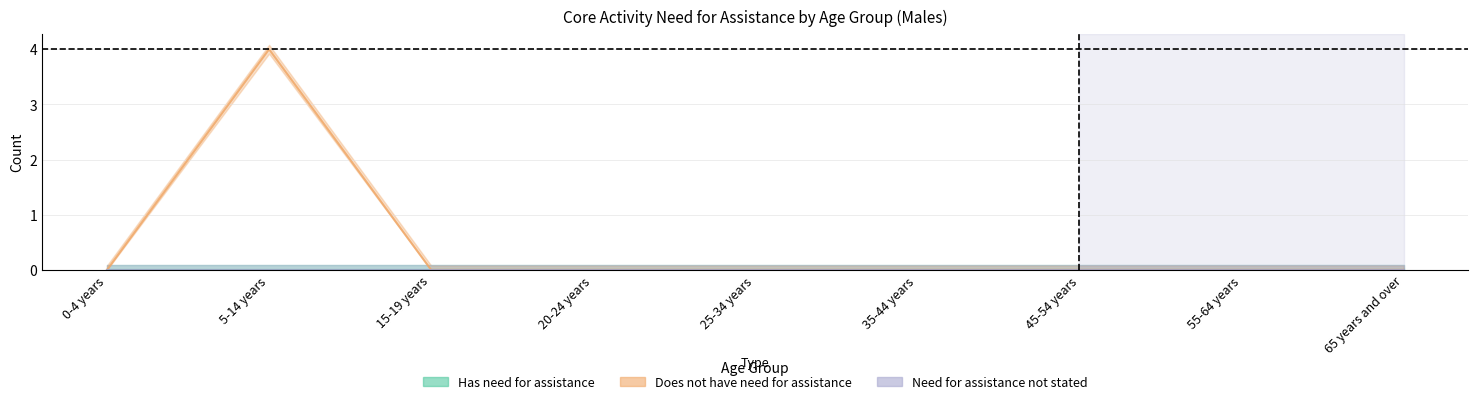

True or false: Has need for assistance has more than 0 points higher than both neighbors.

False